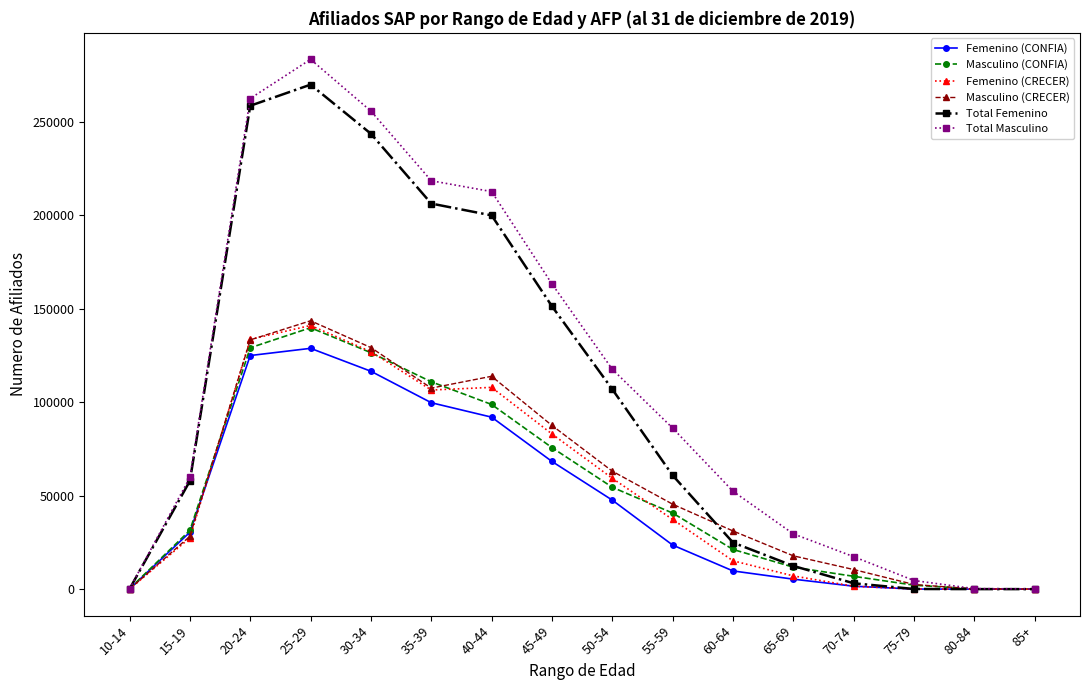

At which label does Masculino (CRECER) reach its peak?

25-29